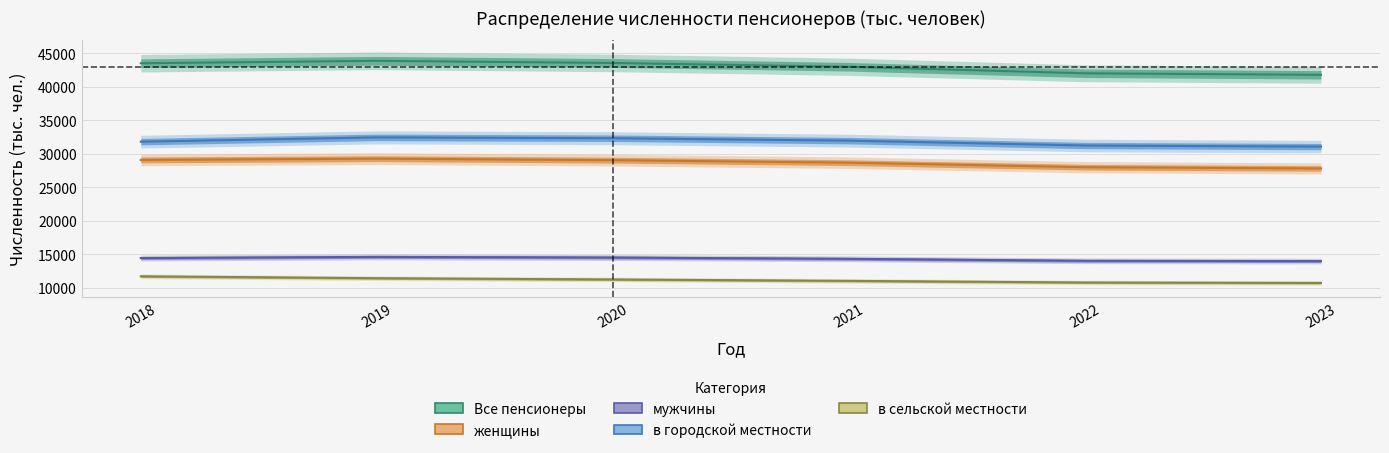

Rank the series at 2020 from highest to lowest value.

Все пенсионеры, в городской местности, женщины, мужчины, в сельской местности